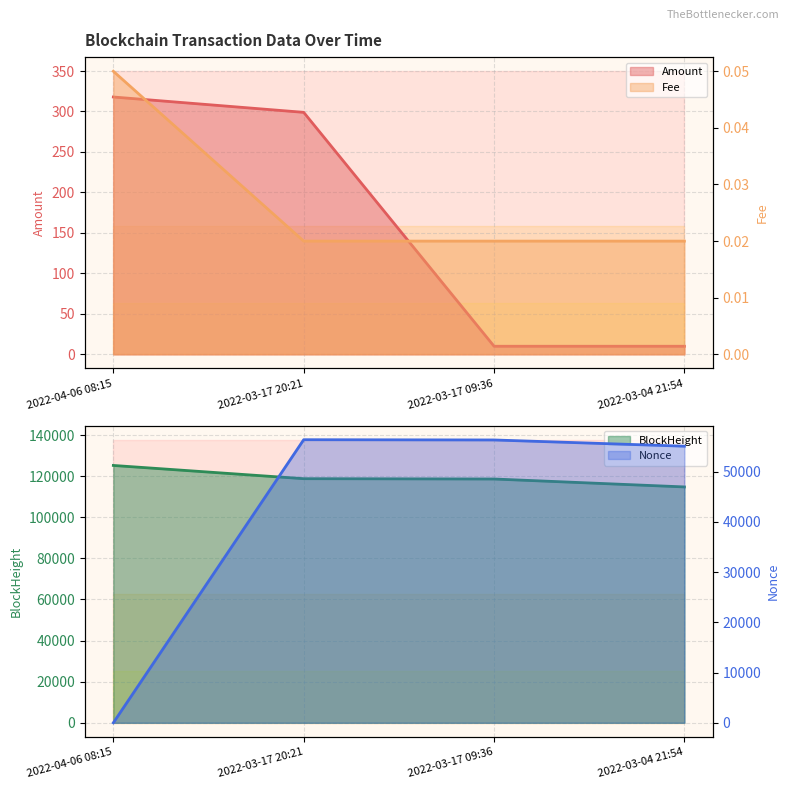

How many data points in BlockHeight are above 118768?

1